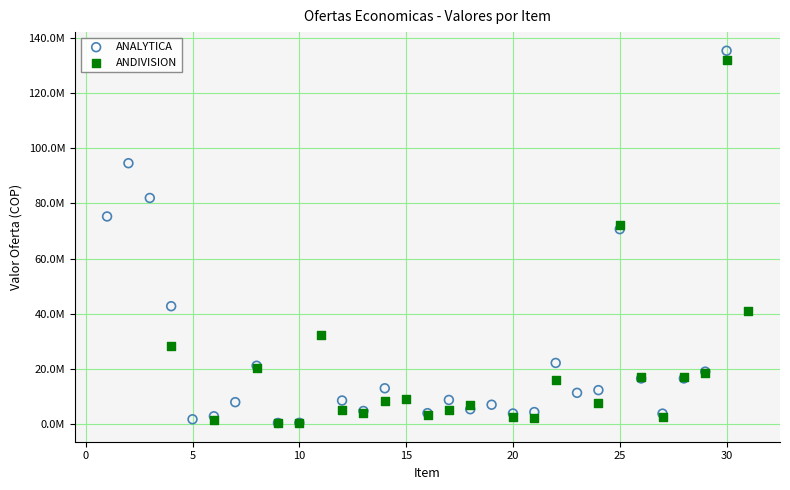

What are all the series names shown in the legend?

ANALYTICA, ANDIVISION